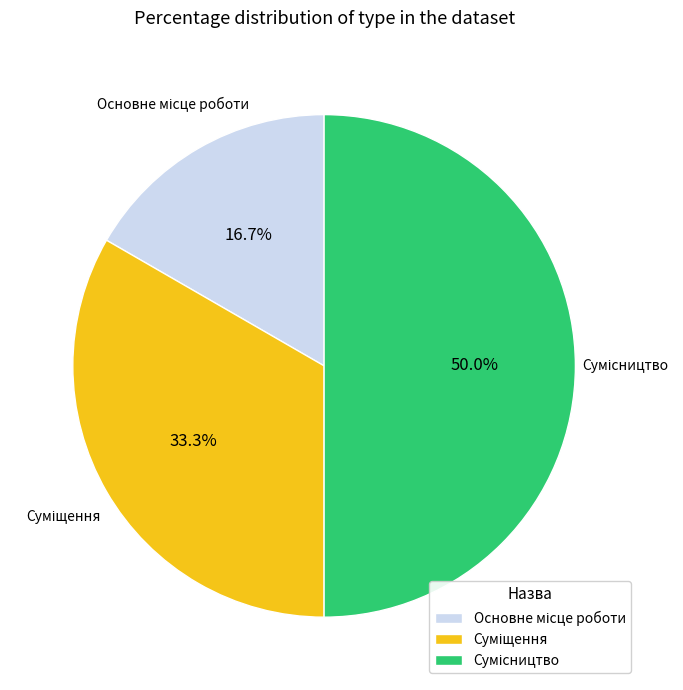

Which category has the smallest portion of the pie?

Основне місце роботи